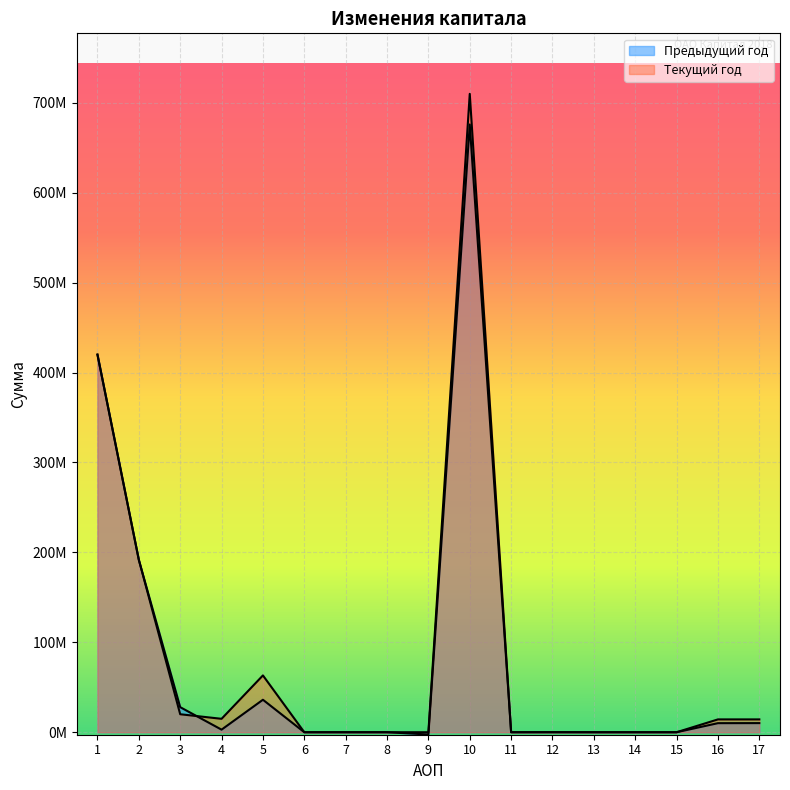

How many lines are shown in the chart?

2